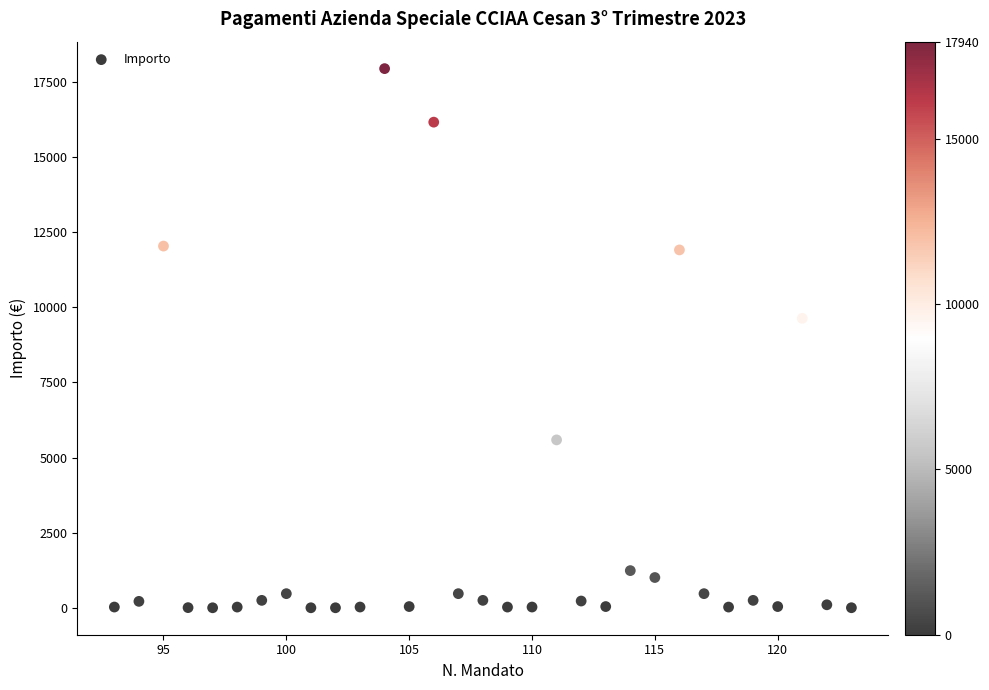

What is the range of Y values (max minus min)?

17939.7